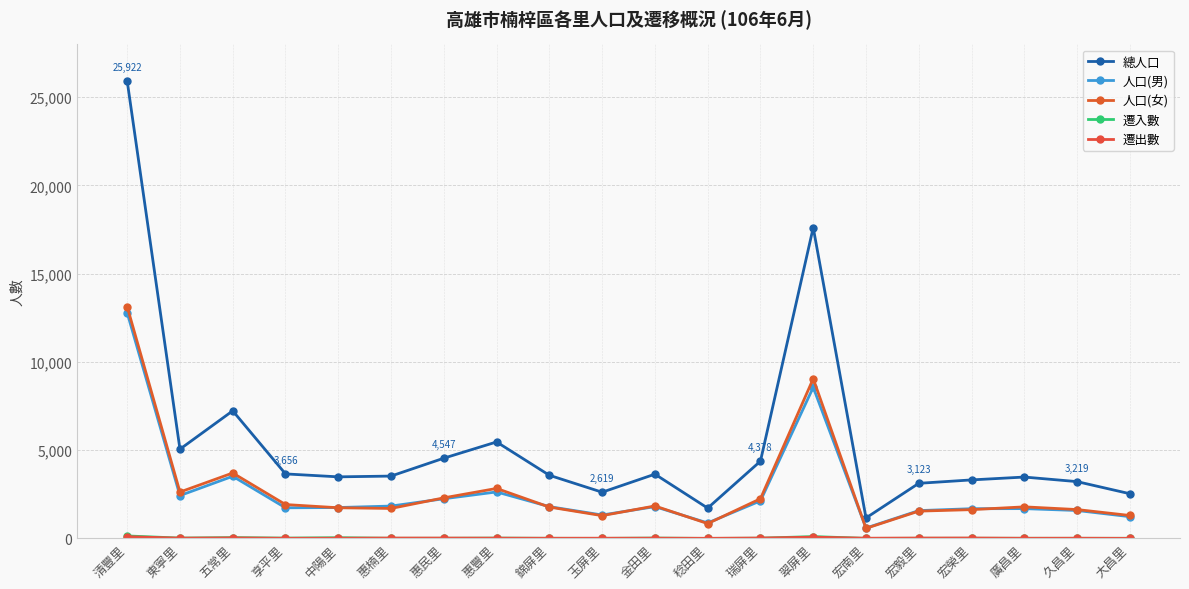

True or false: 人口(男) has a value of 1855 at 大昌里.

False